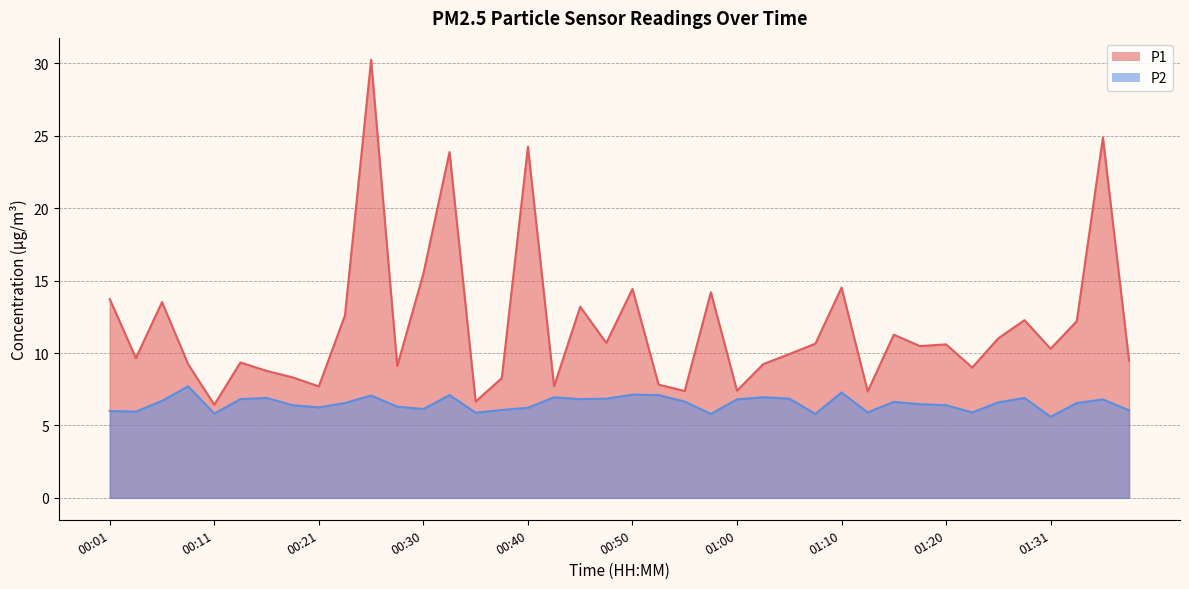

How many values in the P2 series exceed 6?

31